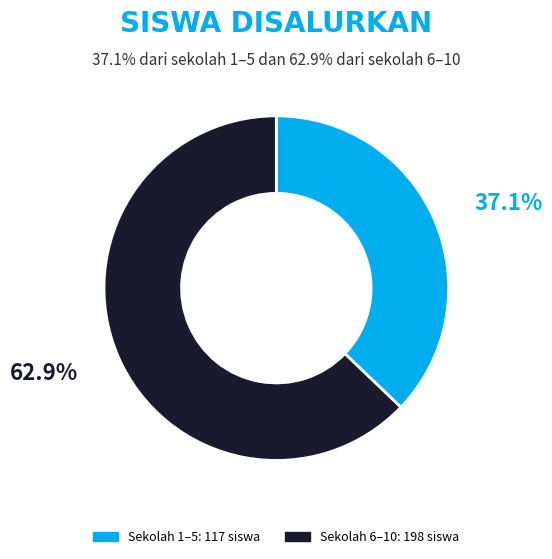

Is there any slice that represents more than half of the pie?

Yes